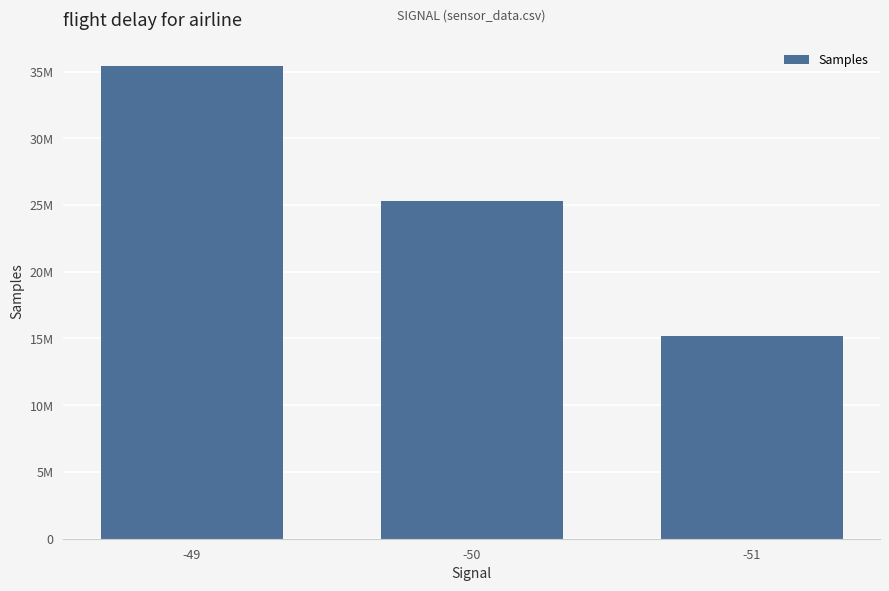

List the labels in order of value, smallest first.

-51, -50, -49